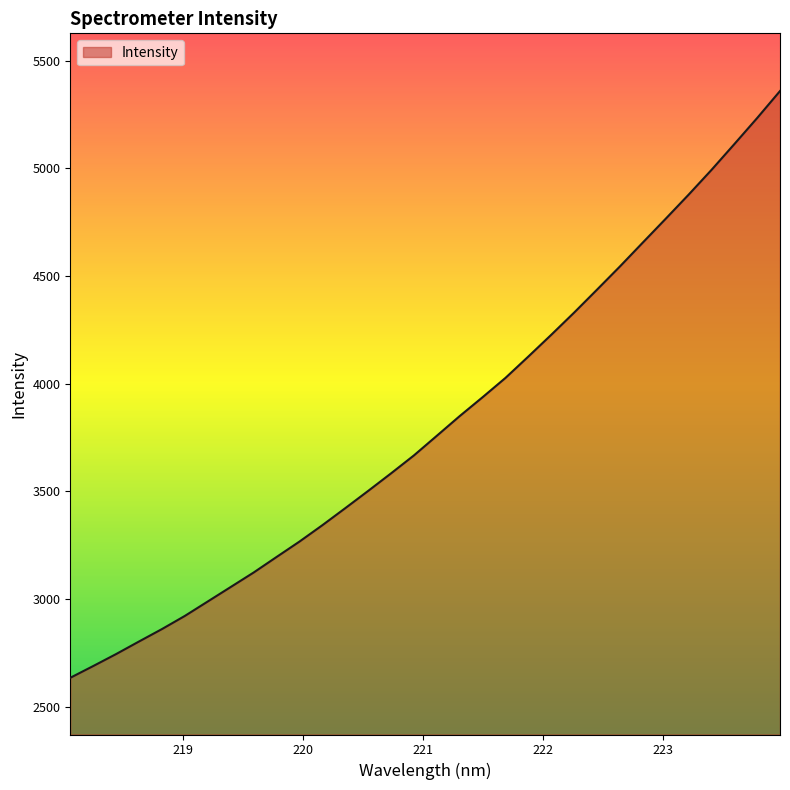

What is the greatest value displayed?

5358.8